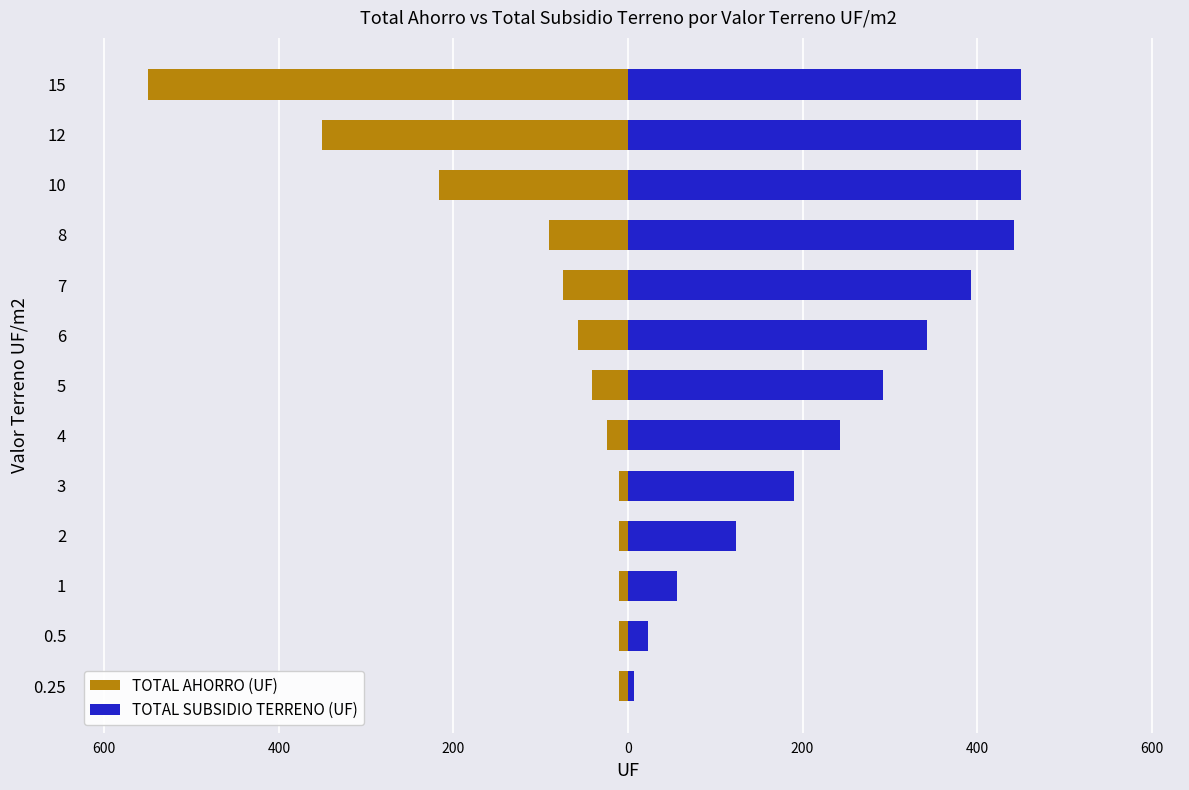

What is the value of the TOTAL AHORRO (UF) bar at the 13th from the left?

-550.0